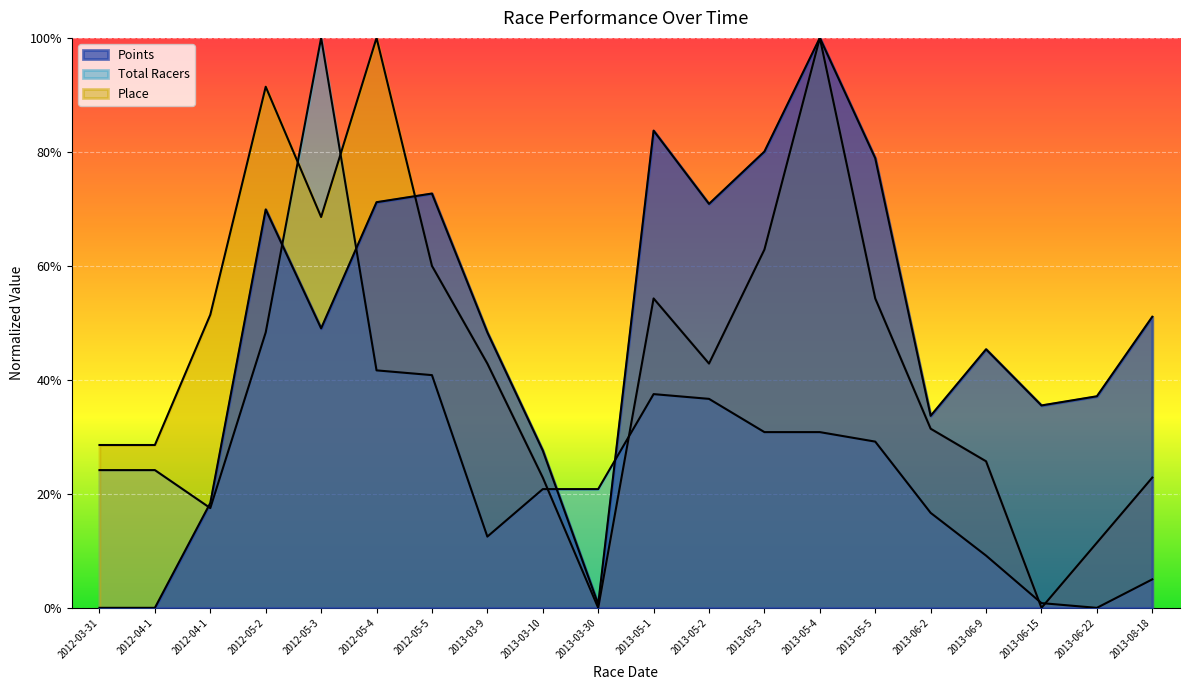

List the labels in order of Total Racers value, smallest first.

2013-06-22, 2013-06-15, 2013-08-18, 2013-06-9, 2013-03-9, 2013-06-2, 2012-04-1, 2013-03-10, 2013-03-30, 2012-03-31, 2012-04-1, 2013-05-5, 2013-05-3, 2013-05-4, 2013-05-2, 2013-05-1, 2012-05-5, 2012-05-4, 2012-05-2, 2012-05-3